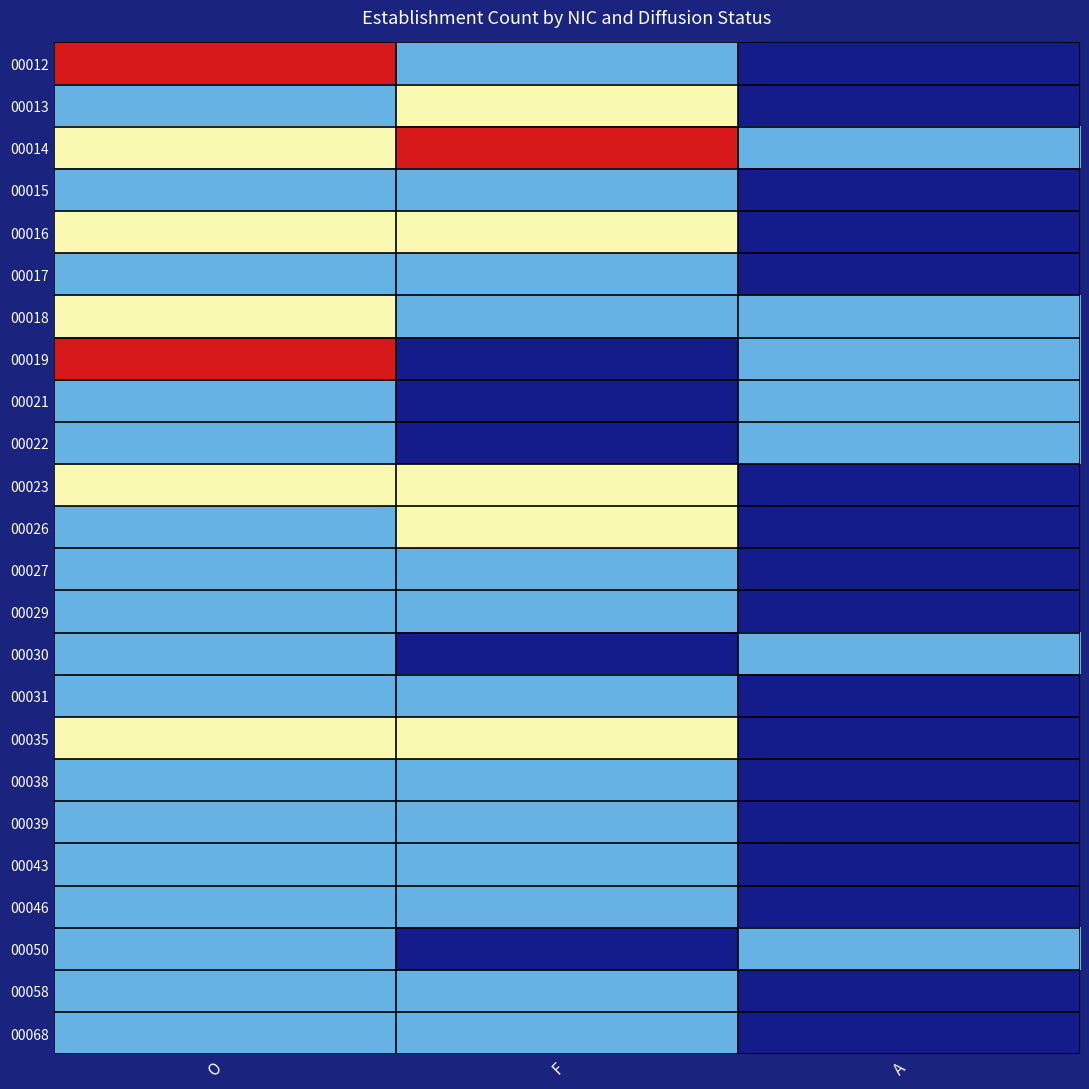

Reading left to right, what are all the values shown in this chart?

00012: O=3	F=1	A=0
00013: O=1	F=2	A=0
00014: O=2	F=3	A=1
00015: O=1	F=1	A=0
00016: O=2	F=2	A=0
00017: O=1	F=1	A=0
00018: O=2	F=1	A=1
00019: O=3	F=0	A=1
00021: O=1	F=0	A=1
00022: O=1	F=0	A=1
00023: O=2	F=2	A=0
00026: O=1	F=2	A=0
00027: O=1	F=1	A=0
00029: O=1	F=1	A=0
00030: O=1	F=0	A=1
00031: O=1	F=1	A=0
00035: O=2	F=2	A=0
00038: O=1	F=1	A=0
00039: O=1	F=1	A=0
00043: O=1	F=1	A=0
00046: O=1	F=1	A=0
00050: O=1	F=0	A=1
00058: O=1	F=1	A=0
00068: O=1	F=1	A=0